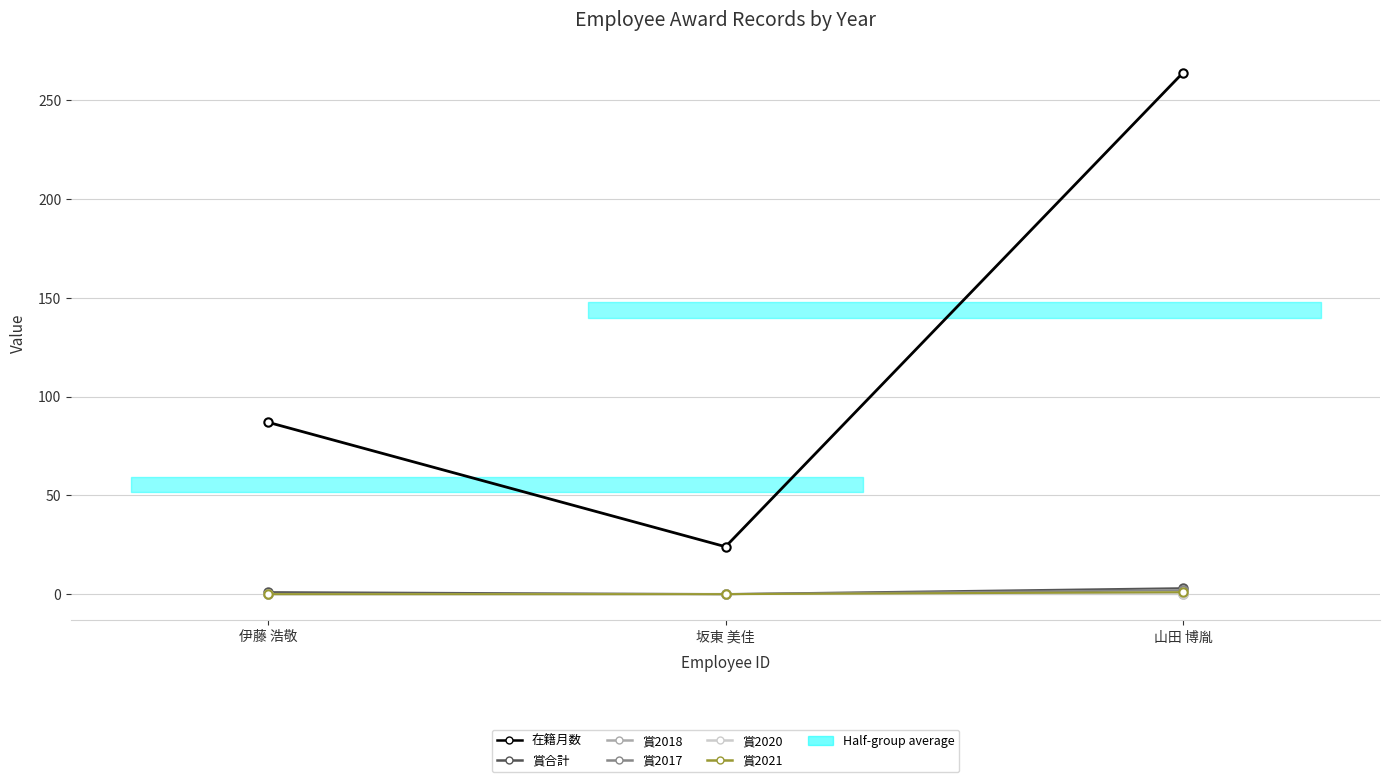

List the series in order of their peak value, highest first.

在籍月数, 賞合計, 賞2017, 賞2021, 賞2018, 賞2020